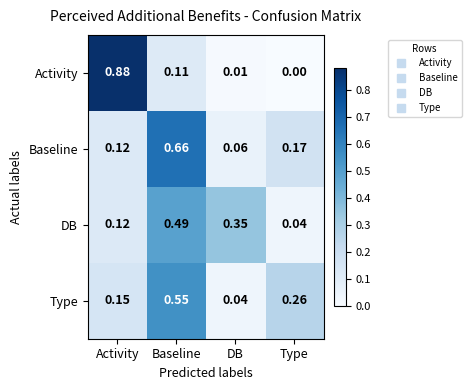

Rank the categories by DB value from highest to lowest.

Baseline, DB, Activity, Type